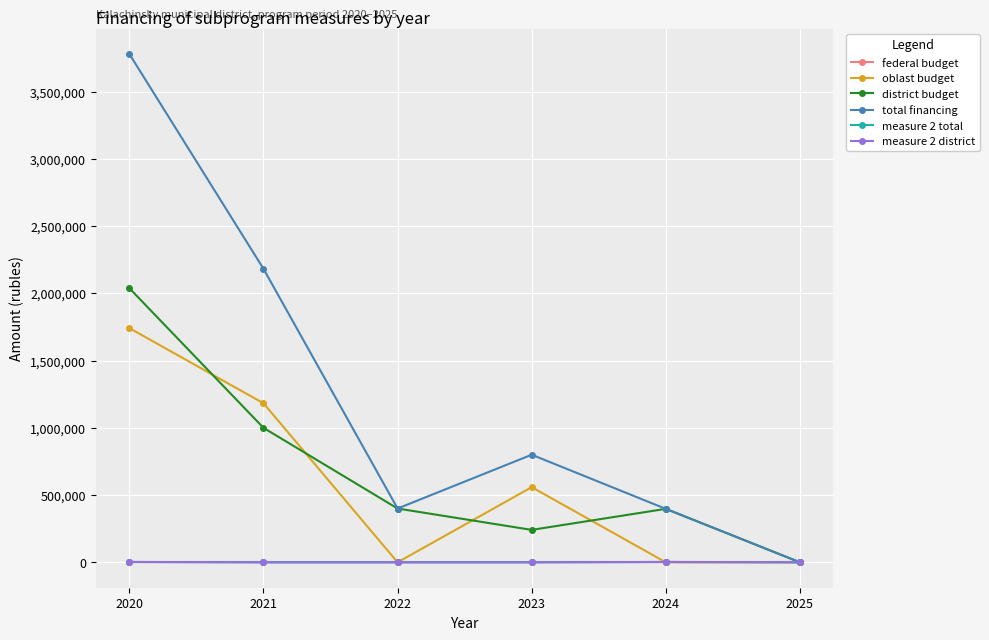

Is this an area chart (filled region under the line)?

No